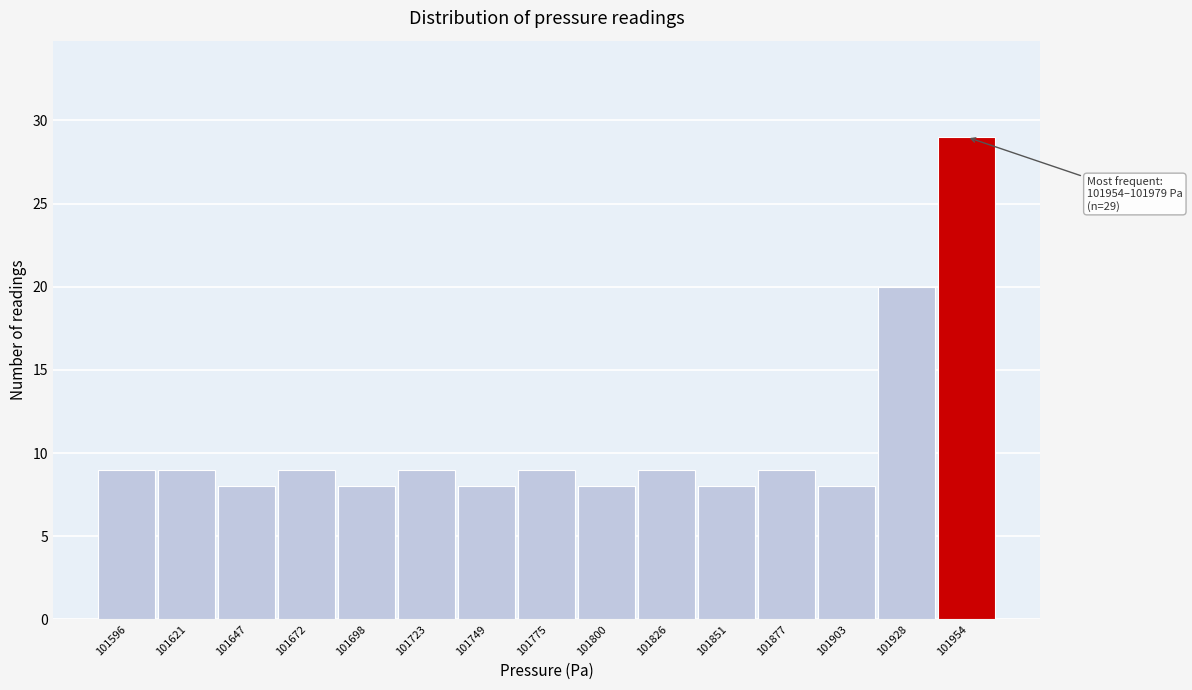

Reading left to right, extract all data points from this chart.

9	9	8	9	8	9	8	9	8	9	8	9	8	20	29